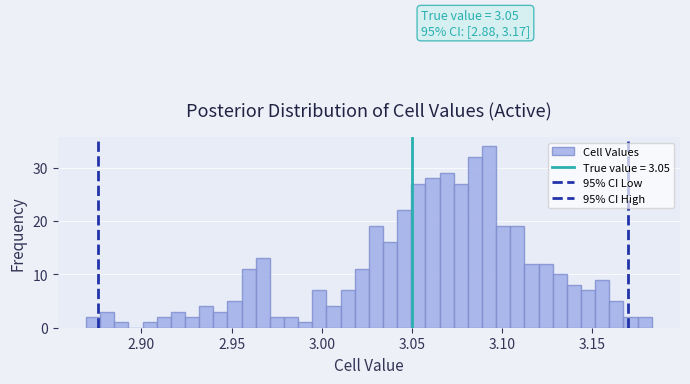

Around what value on the x-axis is the tallest bar? Give the approximate position of its centre, as read against the axis.

3.095